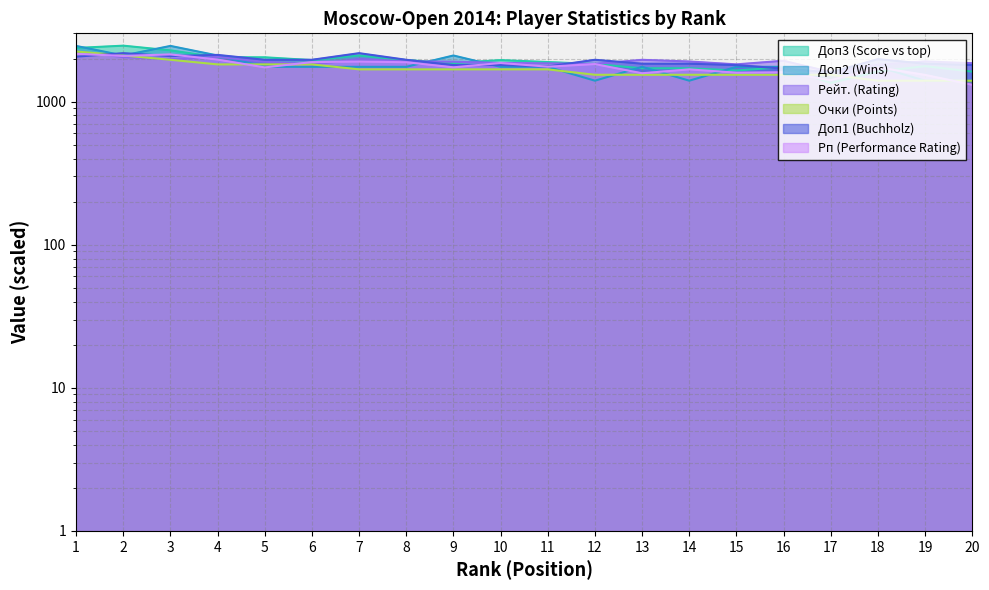

Read the Доп3 value at 7, to the nearest 10.

2100